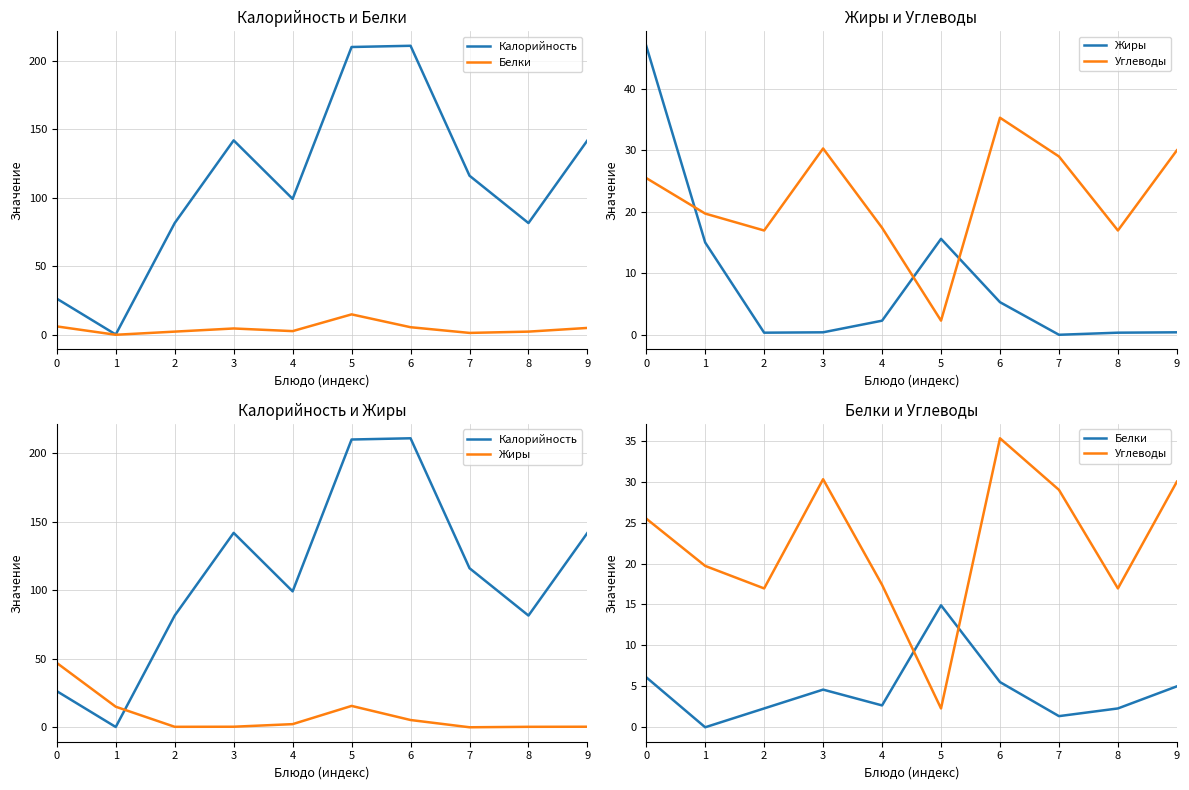

Is it true that Углеводы equals 17.0 at 2?

True